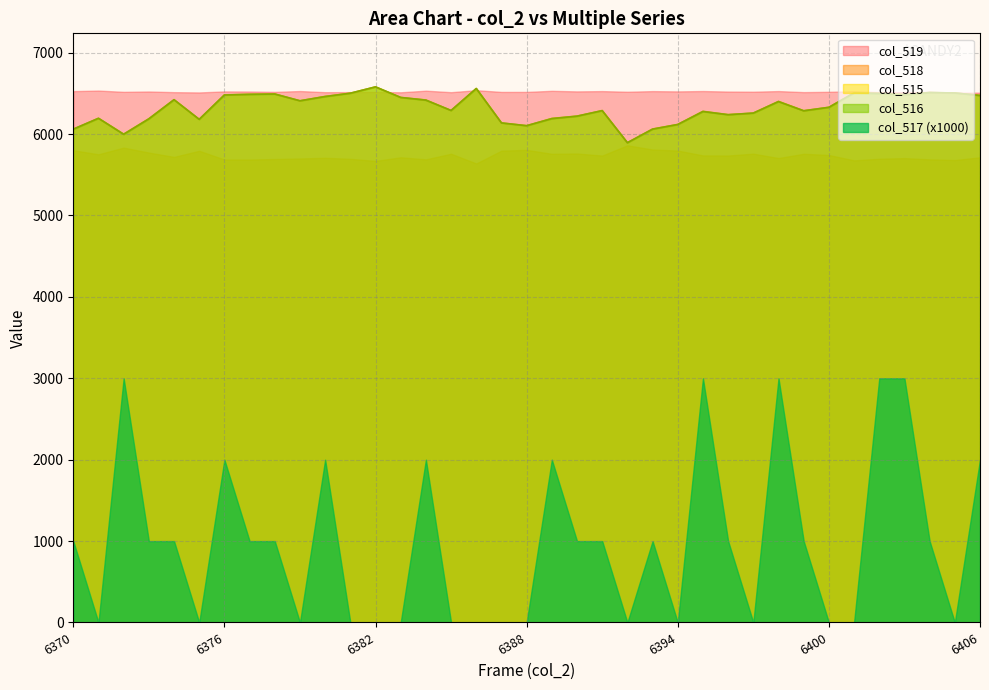

What is the average value of the col_515 series?

6323.8